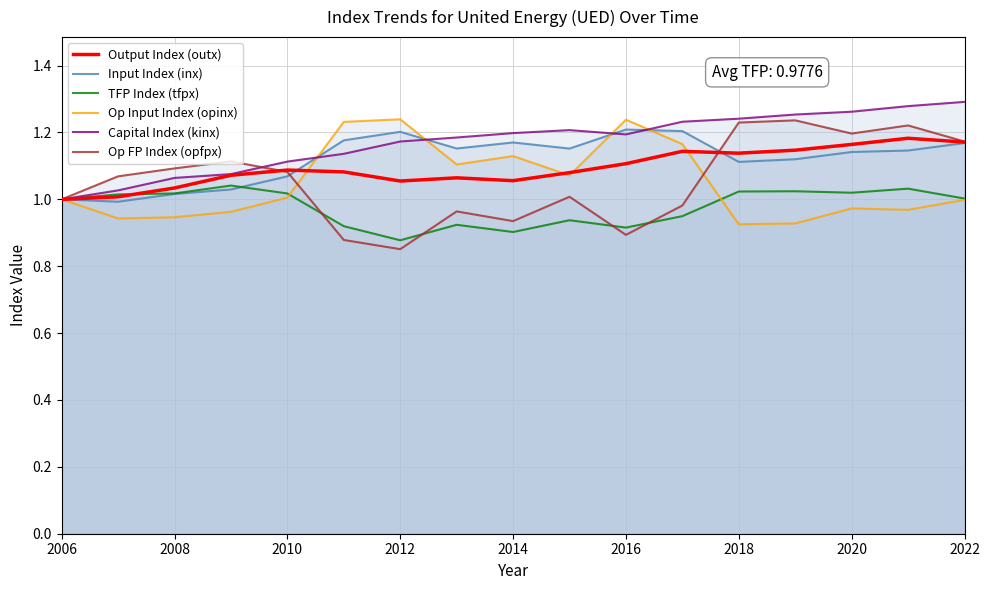

True or false: Input Index (inx) has more than 1 interior local peaks.

True